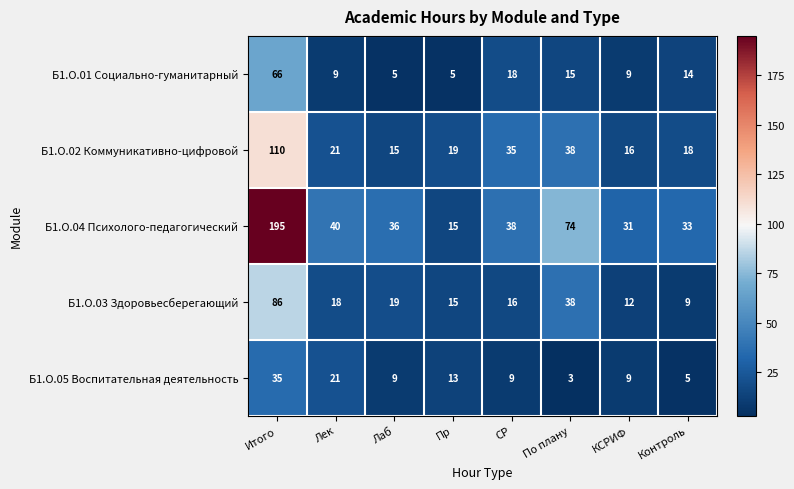

What is the maximum value shown in the chart?

195